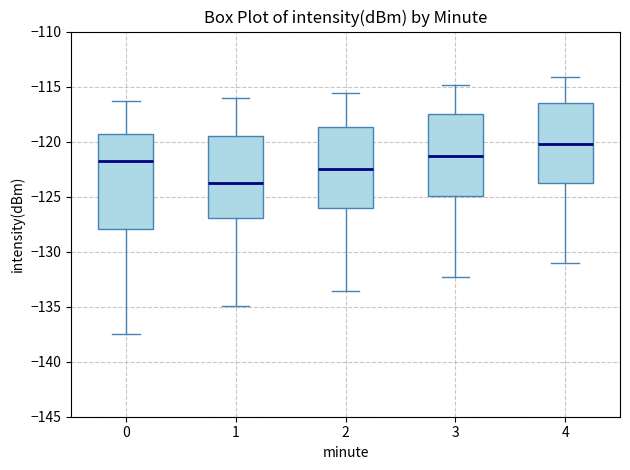

Reading left to right, transcribe this box plot: for each box, give where its median line is, the range the box spans, and where its two whiskers end, as read against the y-axis. The values are not printed on the chart, so give them approximately, as read against the axis.

0: median -122.0, box -128.0 to -119.5, whiskers -137.5 to -116.5
1: median -124.0, box -127.0 to -119.5, whiskers -135.0 to -116.0
2: median -122.5, box -126.0 to -118.5, whiskers -133.5 to -115.5
3: median -121.5, box -125.0 to -117.5, whiskers -132.5 to -115.0
4: median -120.0, box -124.0 to -116.5, whiskers -131.0 to -114.0